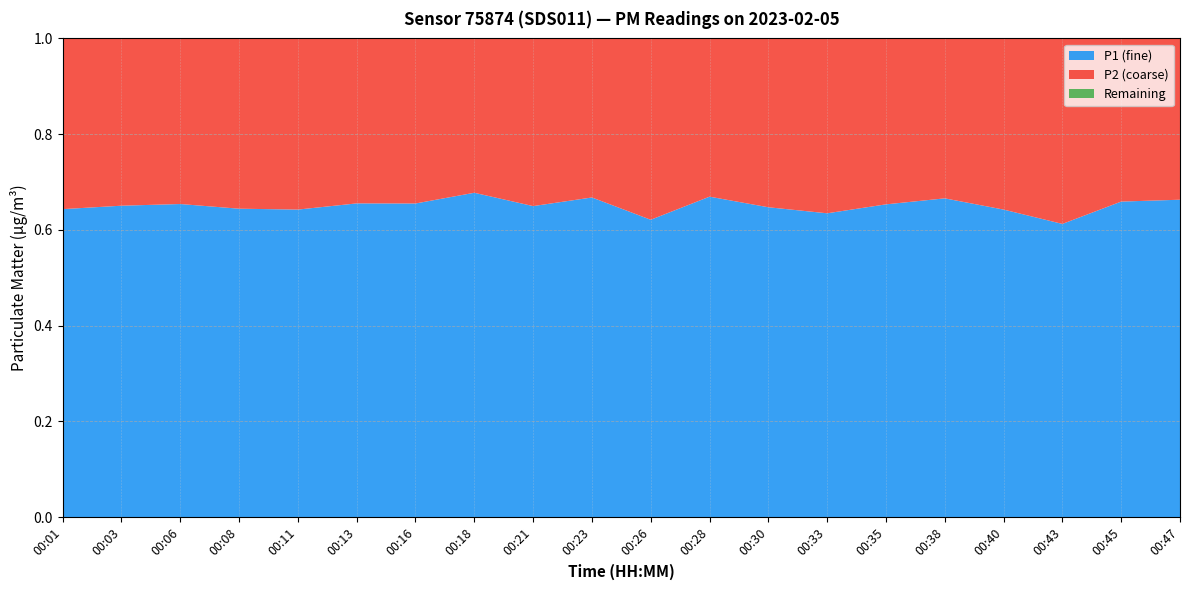

Reading left to right, what are all the values shown in this chart?

P1: 00:01=34.9	00:03=34.5	00:06=35.4	00:08=32.6	00:11=33.8	00:13=32.4	00:16=31.7	00:18=35.3	00:21=32.4	00:23=33.7	00:26=29.3	00:28=31.9	00:30=30.8	00:33=27.6	00:35=29.4	00:38=33.9	00:40=30.1	00:43=29.1	00:45=32.1	00:47=32.8
P2: 00:01=19.3	00:03=18.6	00:06=18.7	00:08=18.0	00:11=18.8	00:13=17.1	00:16=16.7	00:18=16.8	00:21=17.5	00:23=16.8	00:26=17.9	00:28=15.7	00:30=16.8	00:33=15.9	00:35=15.6	00:38=17.0	00:40=16.8	00:43=18.4	00:45=16.6	00:47=16.7